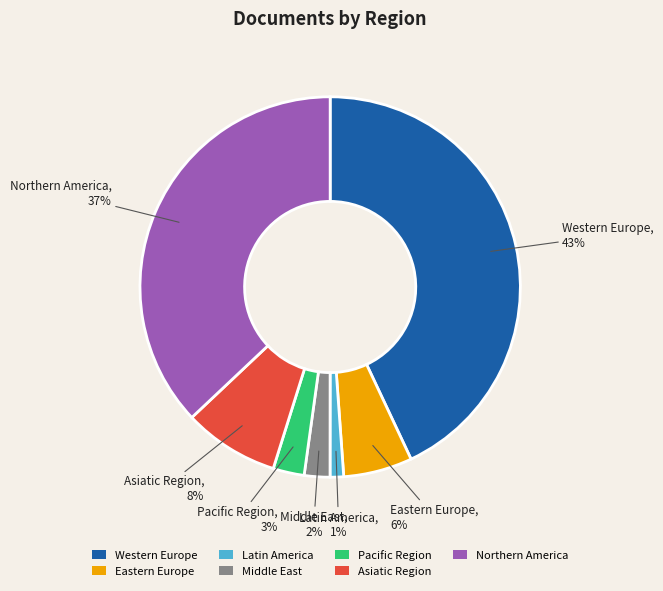

Which category has the biggest portion of the pie?

Western Europe